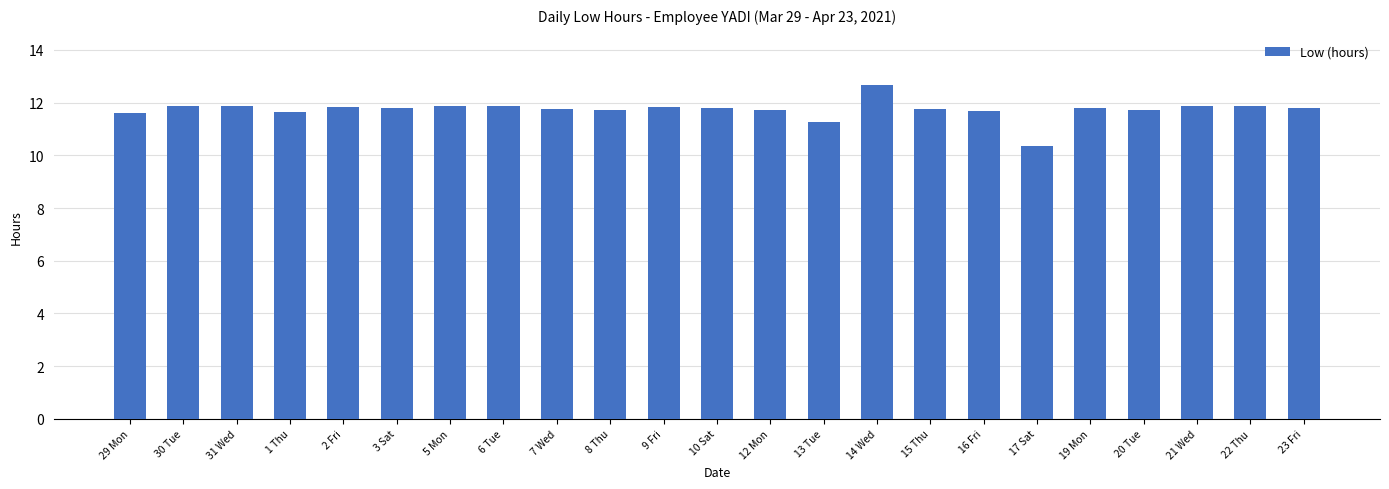

Which label corresponds to the smallest value in the chart?

17 Sat